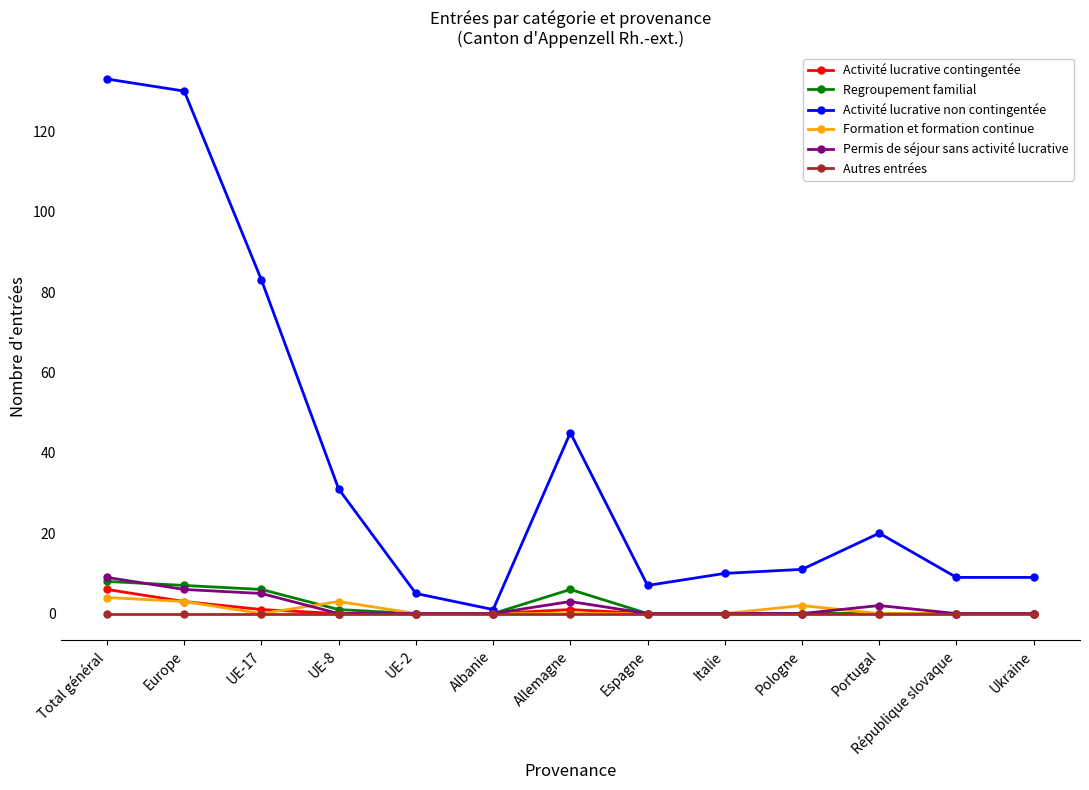

What is the label of the 5th point from the right?

Italie